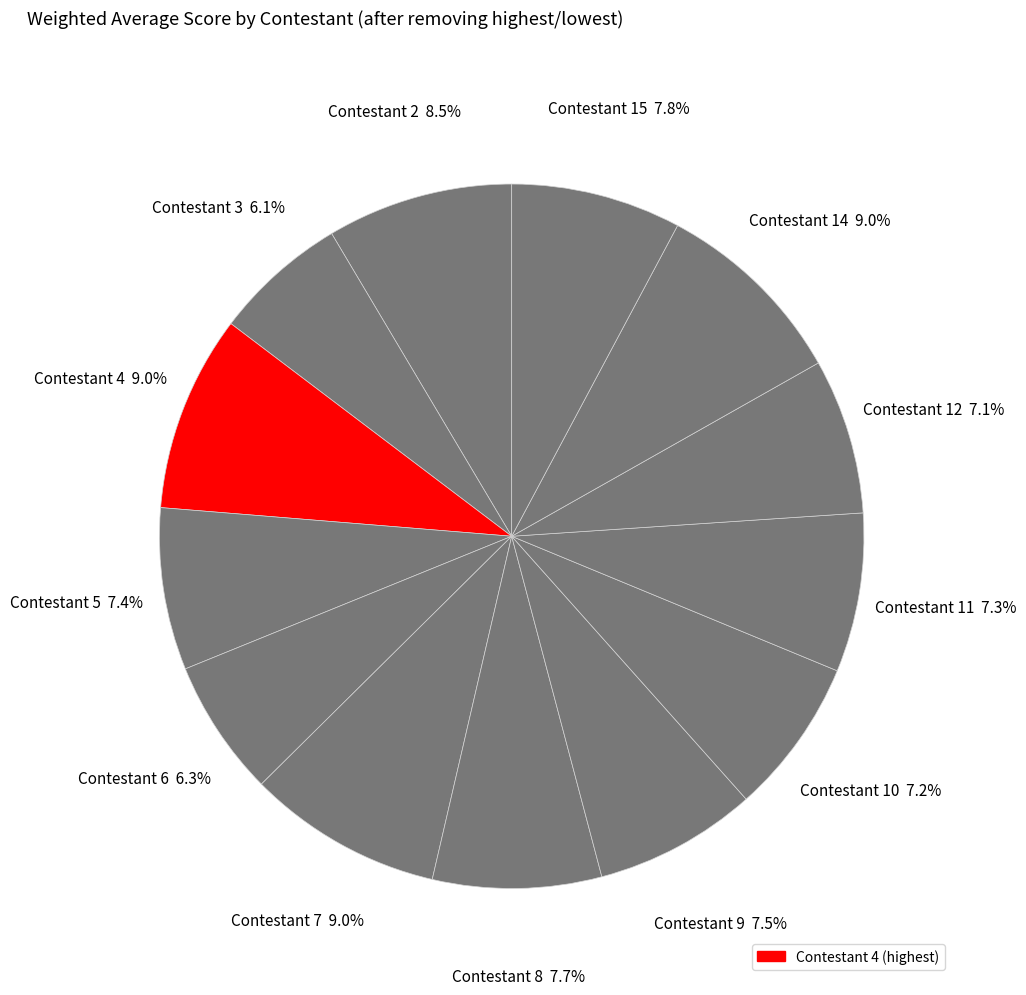

To the nearest percent, what is the difference between the largest and smallest slice percentages?

3%